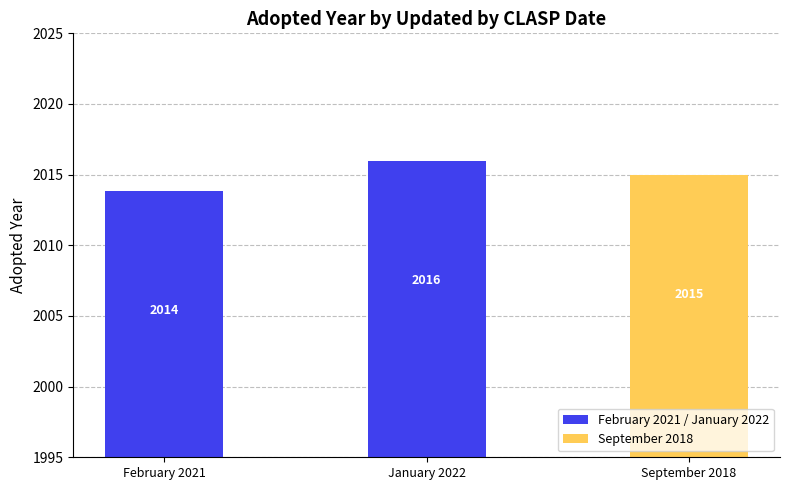

What is the maximum value shown in the chart?

2016.0